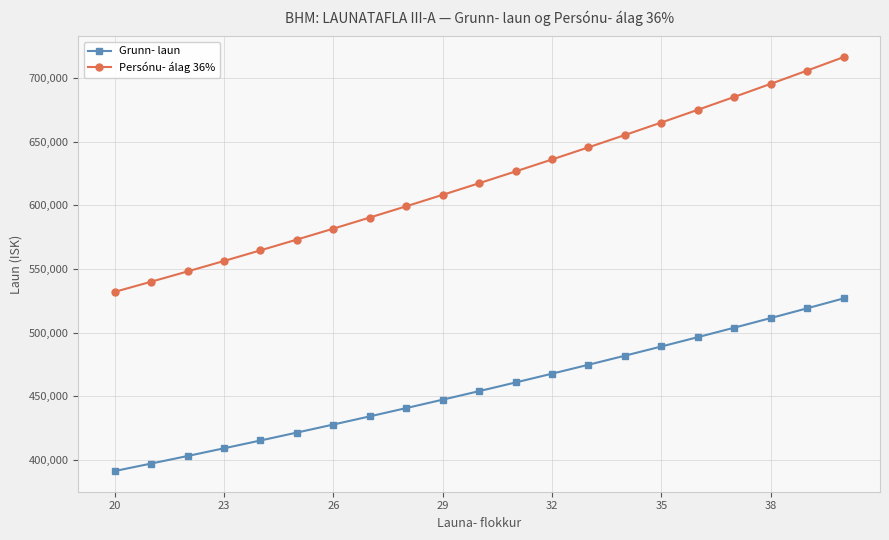

List the series in order of their overall mean, lowest first.

Grunn- laun, Persónu- álag 36%